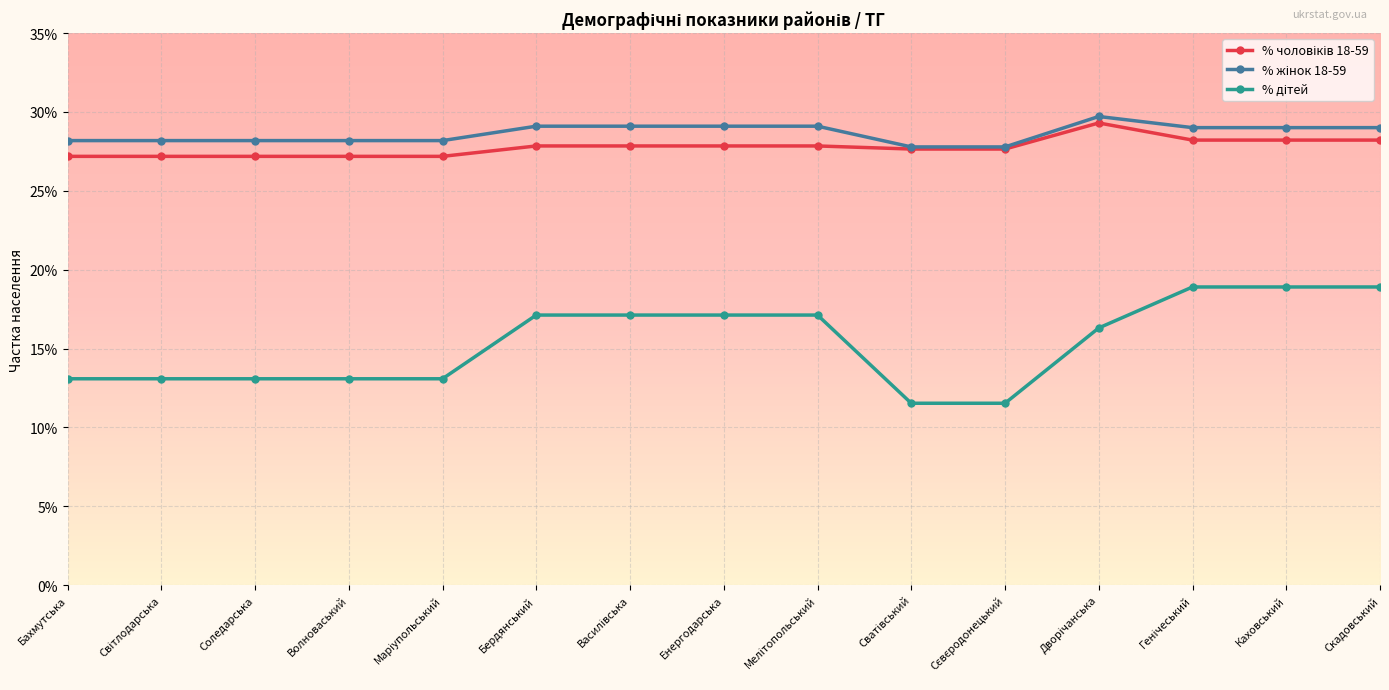

Reading left to right, list all the values displayed in this chart.

% чоловіків 18-59: 0.3	0.3	0.3	0.3	0.3	0.3	0.3	0.3	0.3	0.3	0.3	0.3	0.3	0.3	0.3
% жінок 18-59: 0.3	0.3	0.3	0.3	0.3	0.3	0.3	0.3	0.3	0.3	0.3	0.3	0.3	0.3	0.3
% дітей: 0.1	0.1	0.1	0.1	0.1	0.2	0.2	0.2	0.2	0.1	0.1	0.2	0.2	0.2	0.2